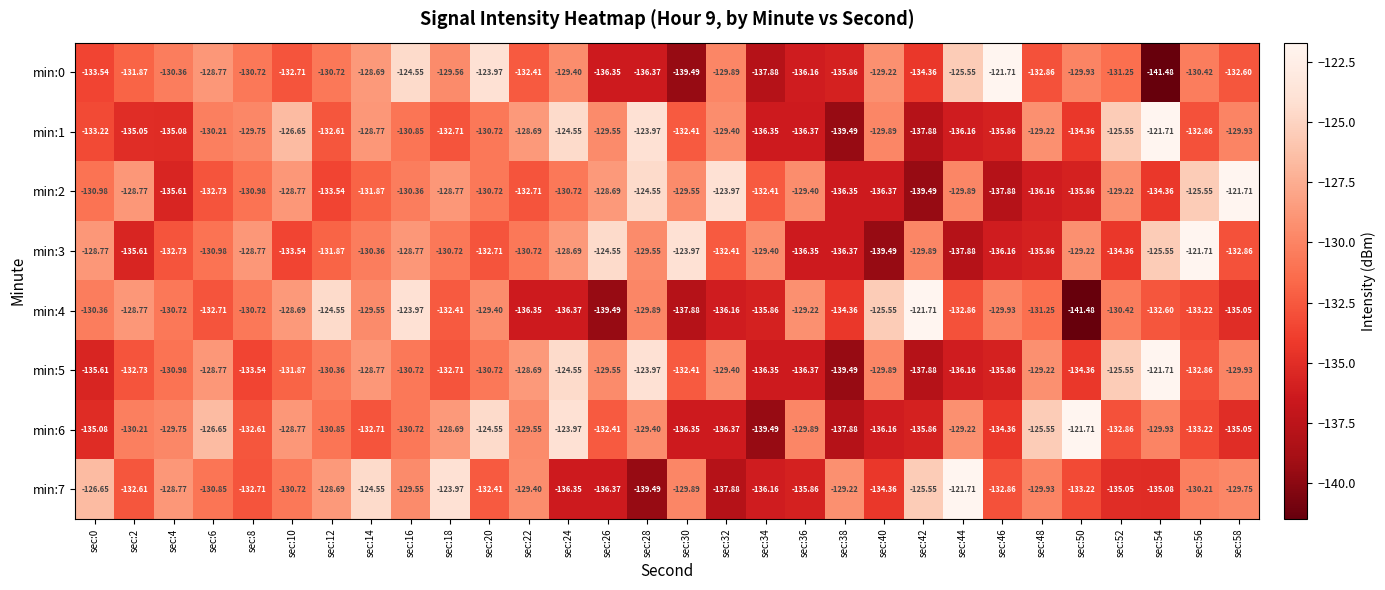

Is the value of min:5 at sec:18 greater than the value of min:2 at sec:32?

No